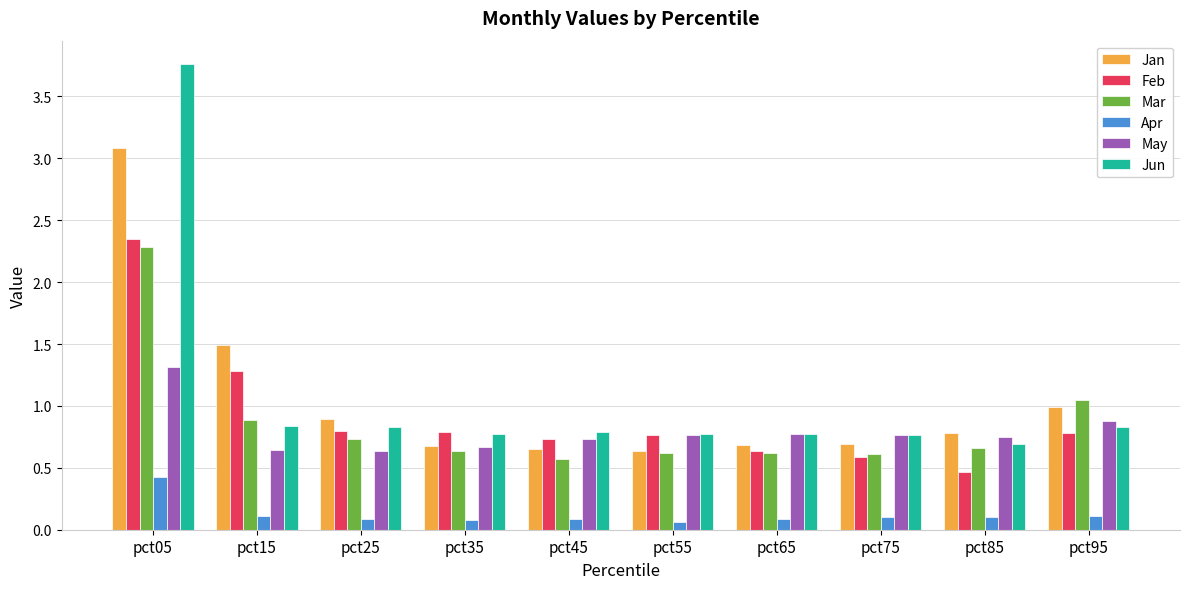

At which category is the sum across all series the highest?

pct05